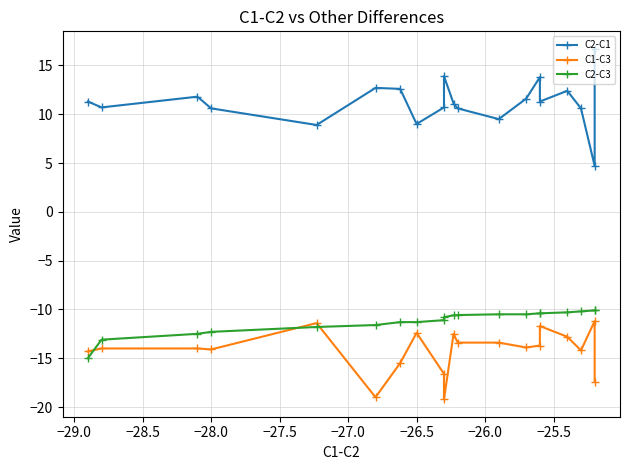

What is the minimum value for C2-C1?

4.7